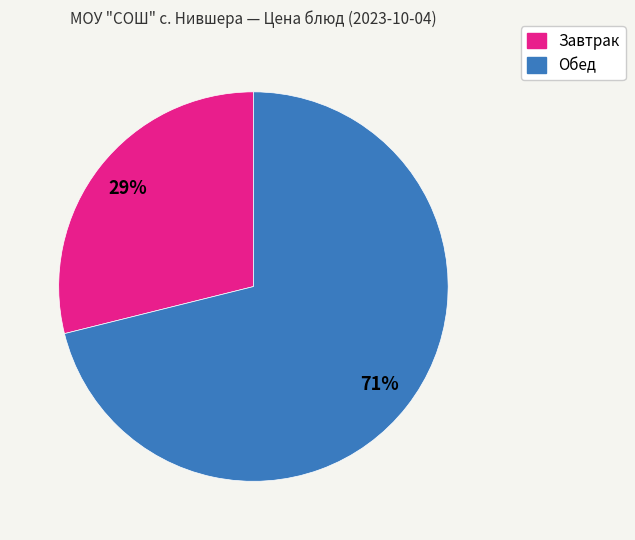

To the nearest percent, what is the average slice percentage?

50%